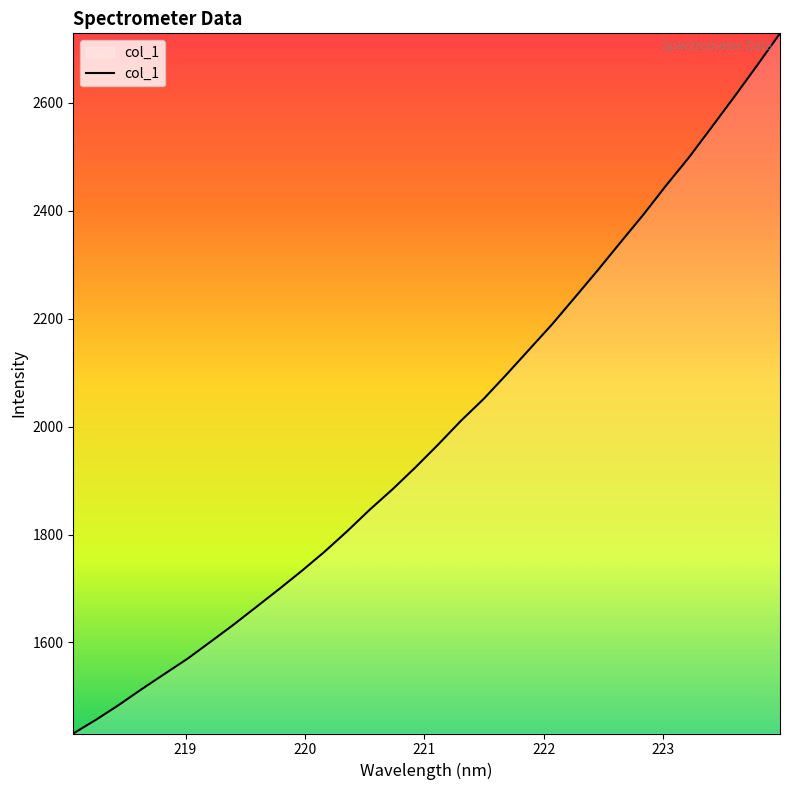

What is the greatest value displayed?

2729.0